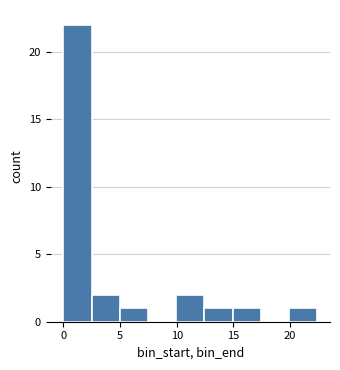

Reading left to right, transcribe this chart: for each bar, give the range it covers on the x-axis and its height. Neither the bar edges nor the heights are printed on the chart, so give them approximately, as read against the axes.

0.0 to 2.5: 22
2.5 to 5.0: 2
5.0 to 7.5: 1
7.5 to 10.0: 0
10.0 to 12.5: 2
12.5 to 15.0: 1
15.0 to 17.5: 1
17.5 to 20.0: 0
20.0 to 22.5: 1